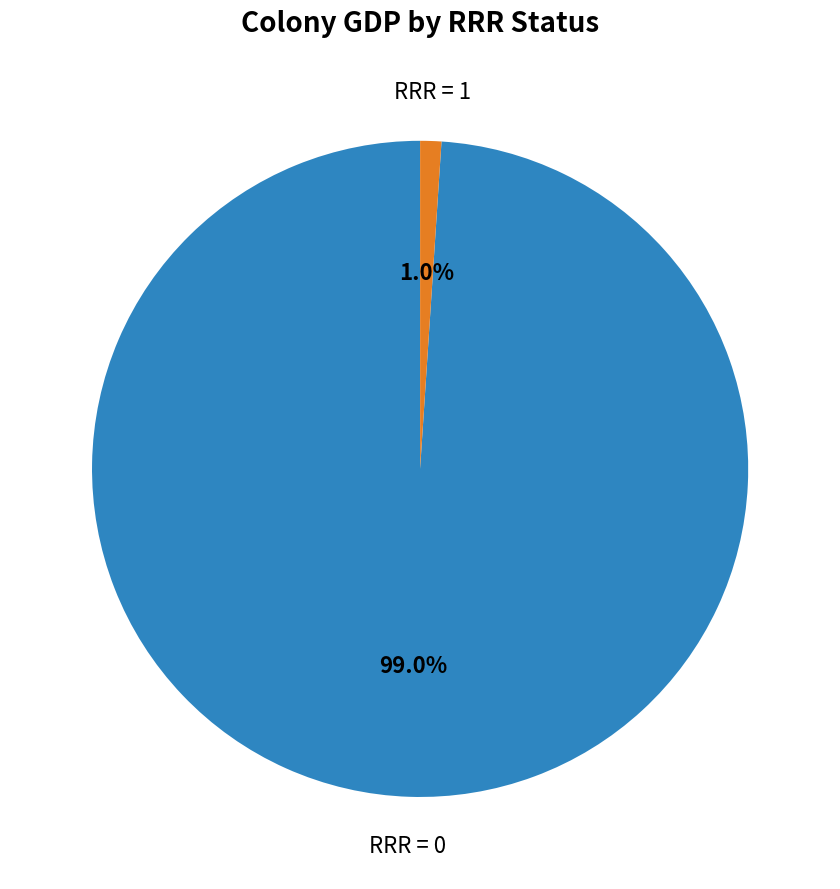

Does any single category account for the majority?

Yes